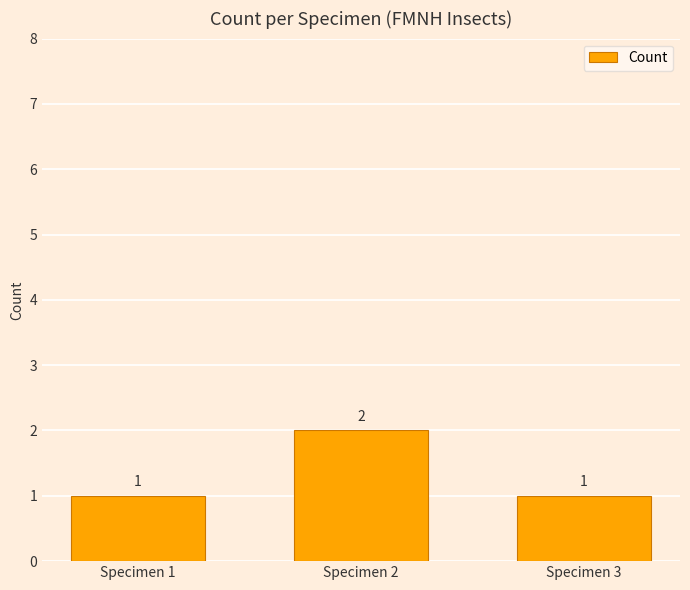

Count the values in the range 1 to 2.

3